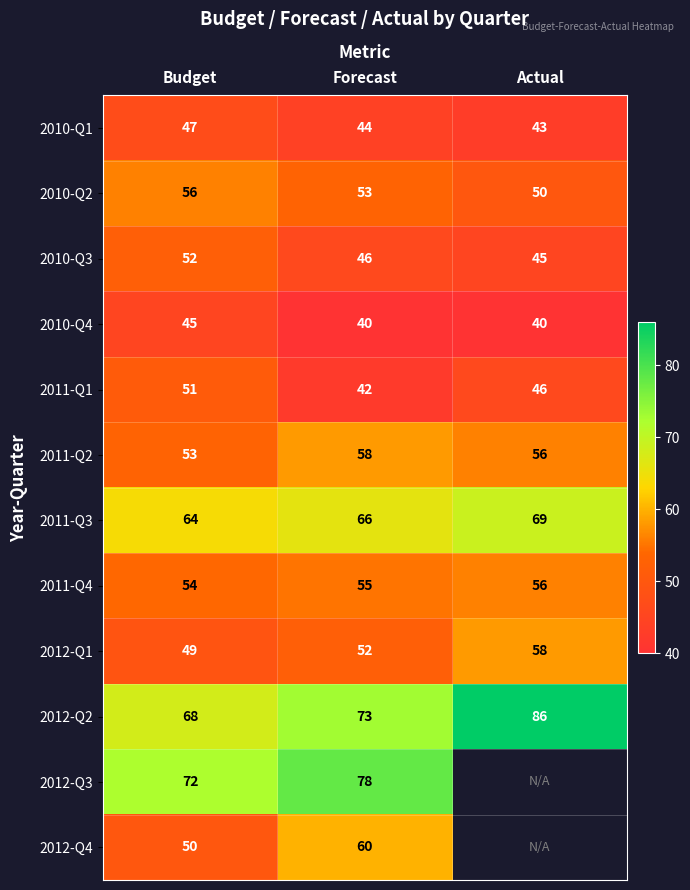

Between Actual and Budget, which is larger?

Budget